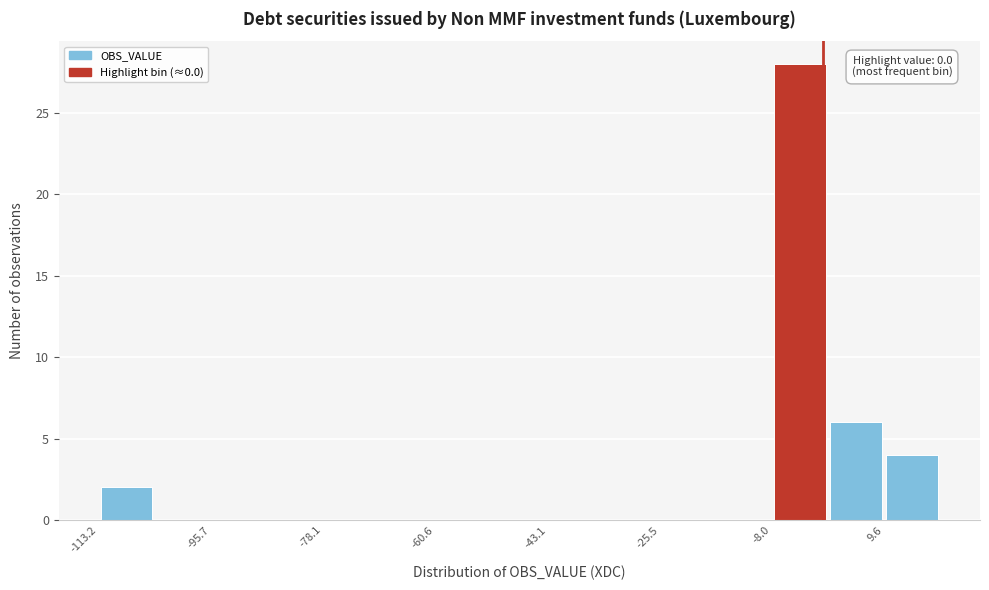

Over which range of the x-axis is the bar tallest?

-8 to 0